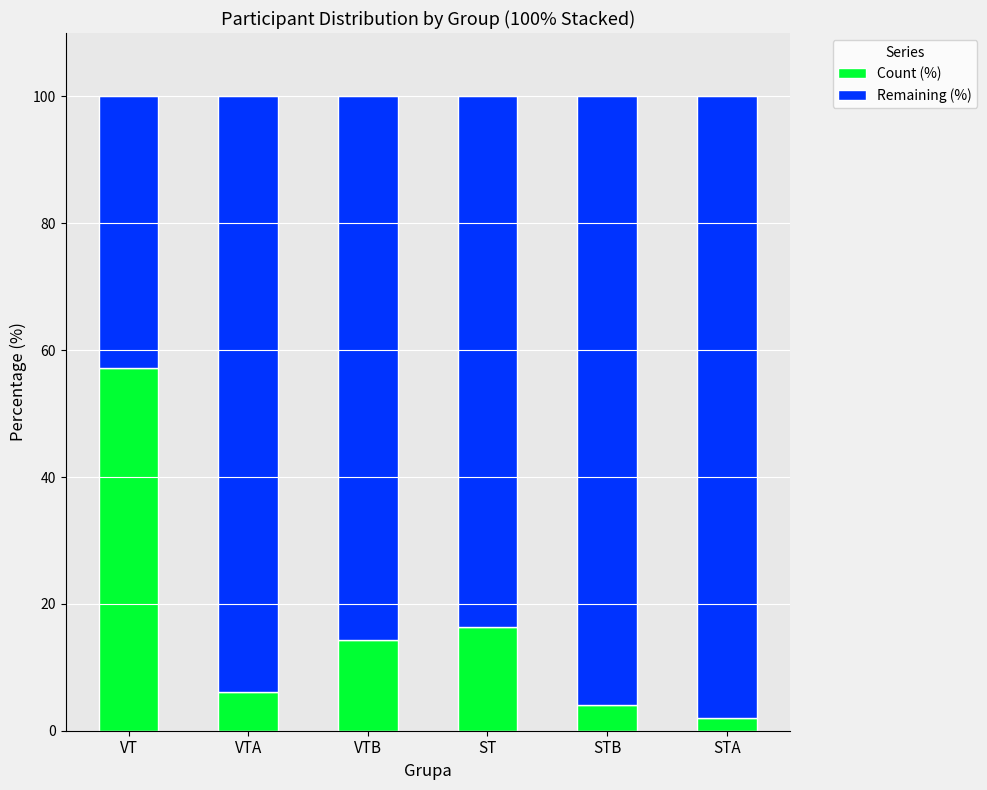

The value of Count (%) at ST is 25.8. True or false?

False